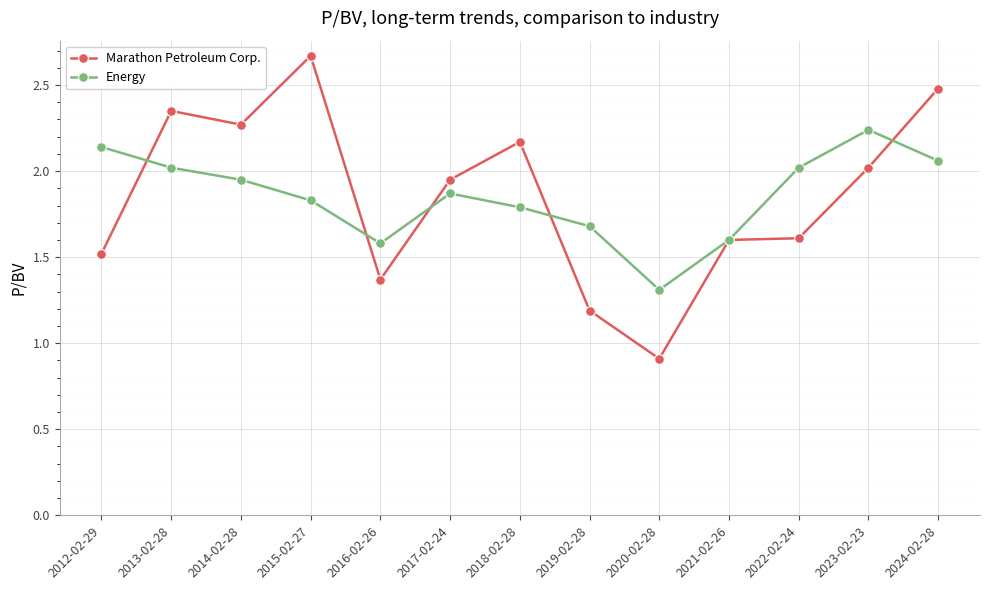

What are all the series names shown in the legend?

Marathon Petroleum Corp., Energy